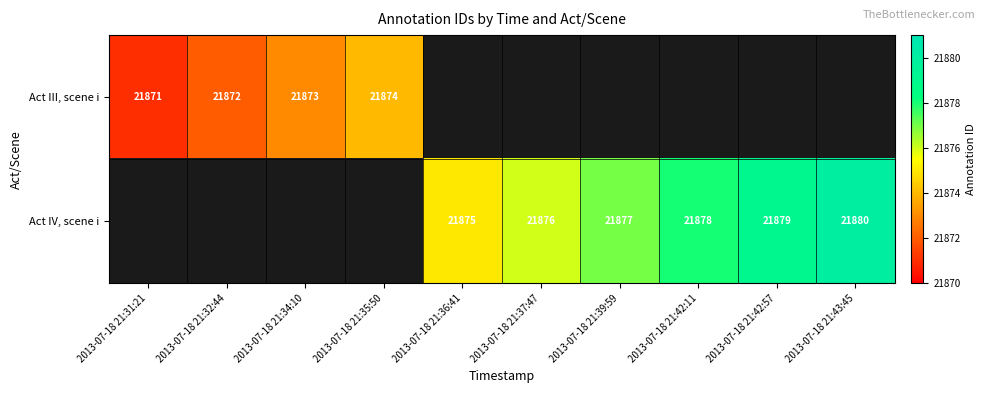

At which category does the chart reach its minimum across all series?

2013-07-18 21:31:21